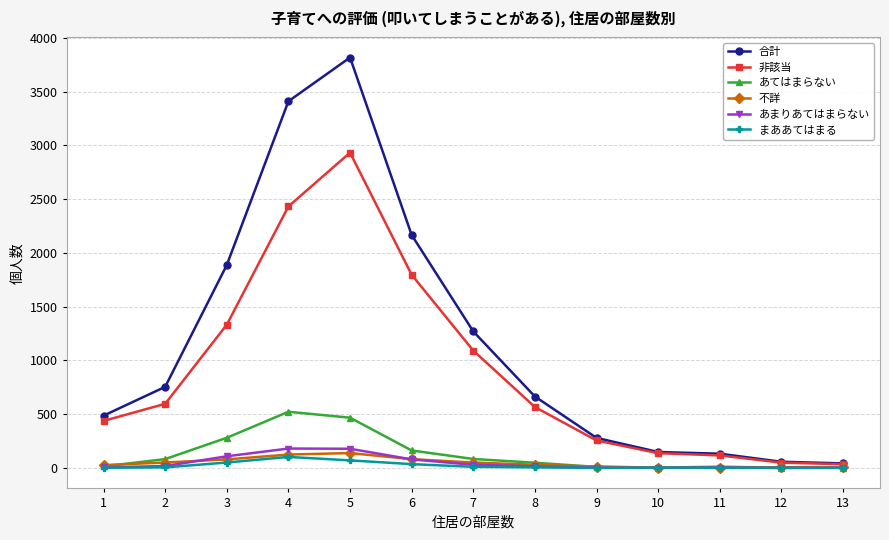

Which series changed the most between 3 and 11?

合計